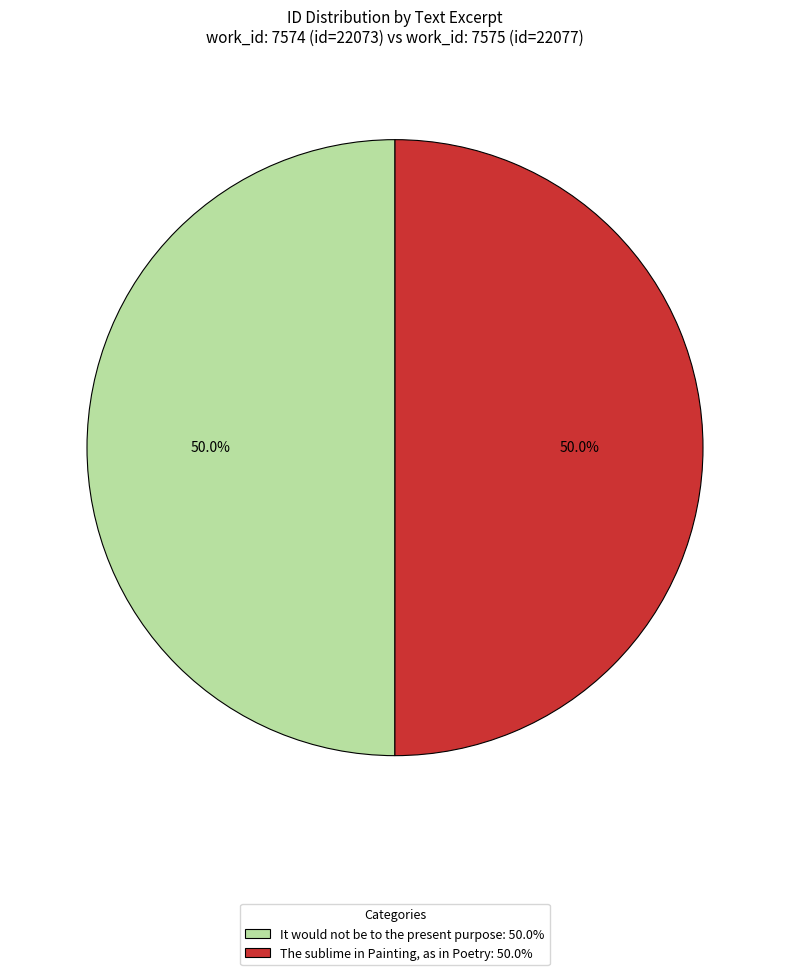

What is the ratio of the value at The sublime in Painting, as in Poetry: 50.0% to the value at It would not be to the present purpose: 50.0%?

1.0